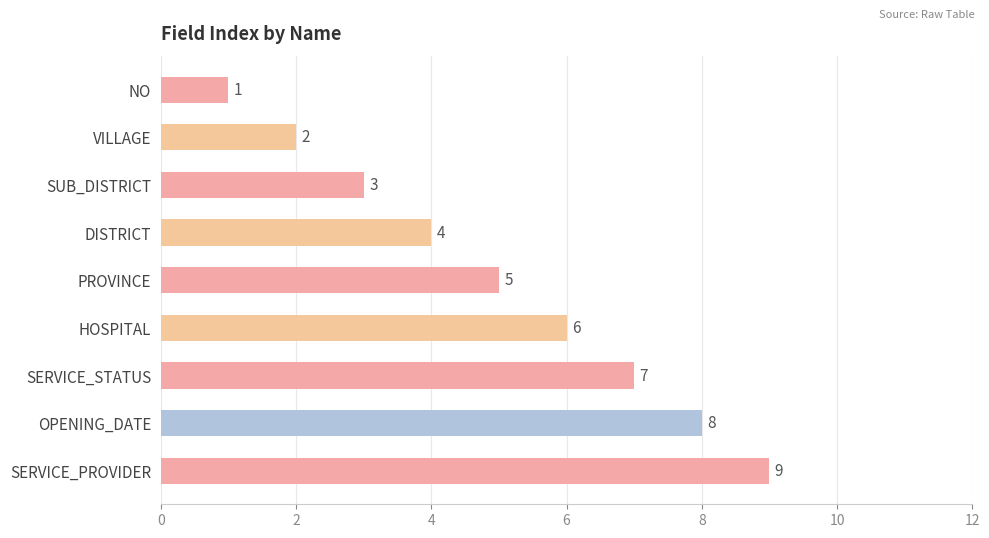

Which label corresponds to the smallest value in the chart?

NO